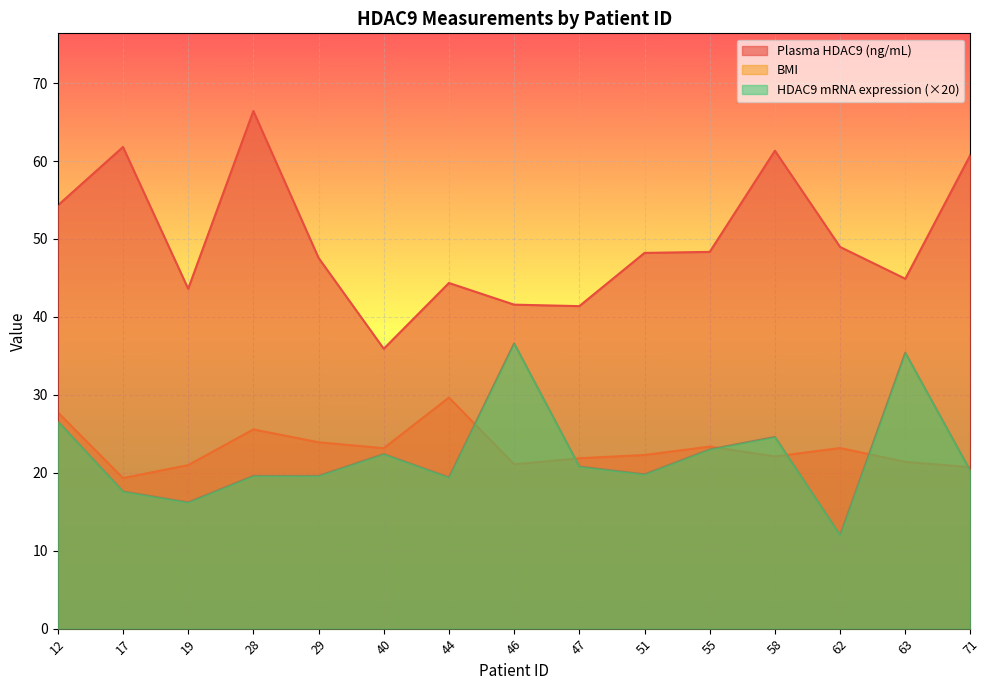

At which category does the chart reach its minimum across all series?

62